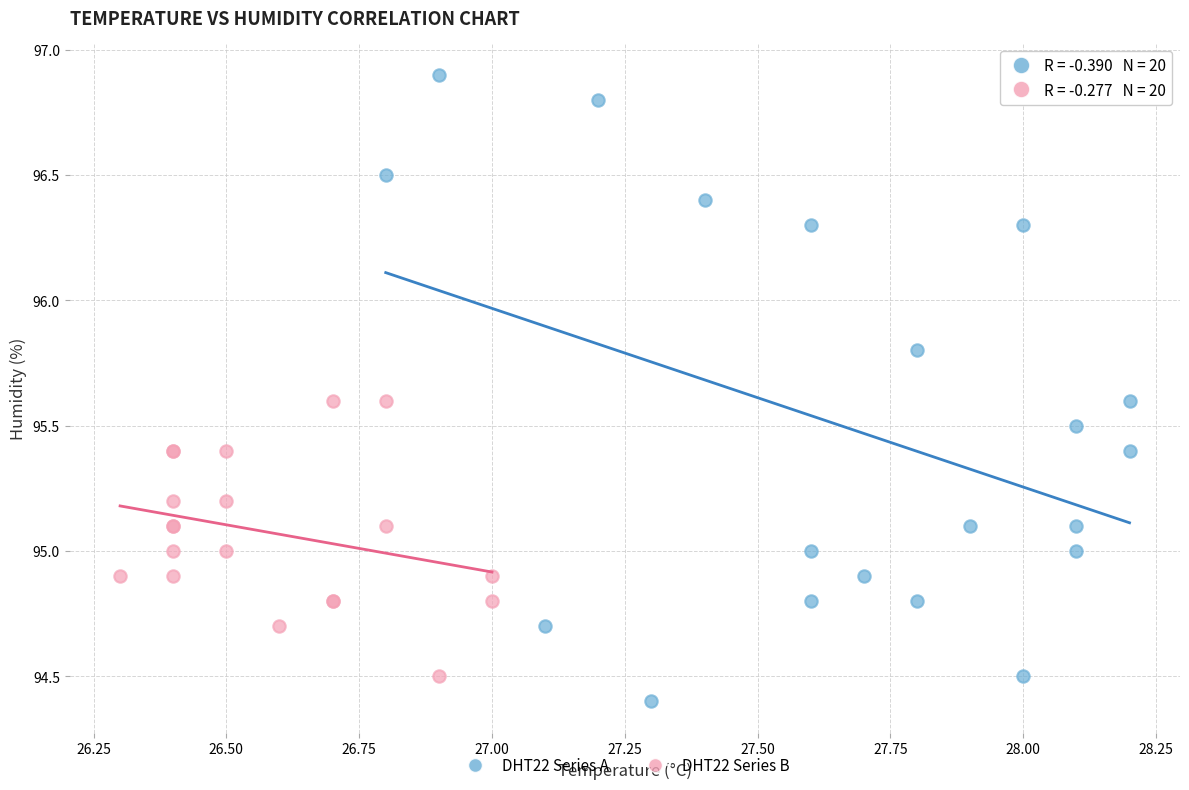

Which series reaches the maximum Y coordinate?

DHT22 Series A